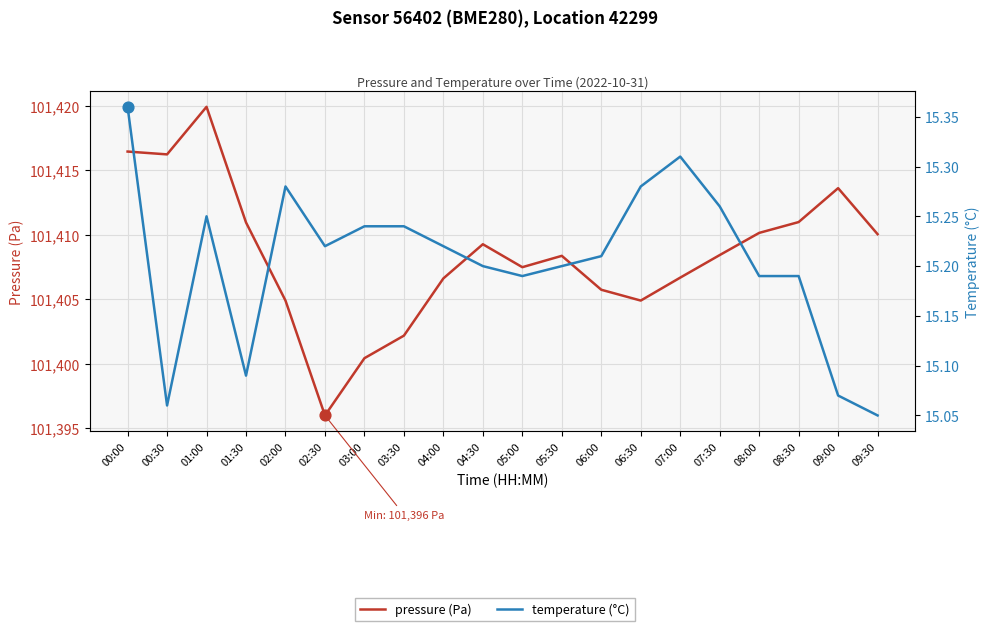

Which series reaches the minimum Y coordinate?

temperature (°C)